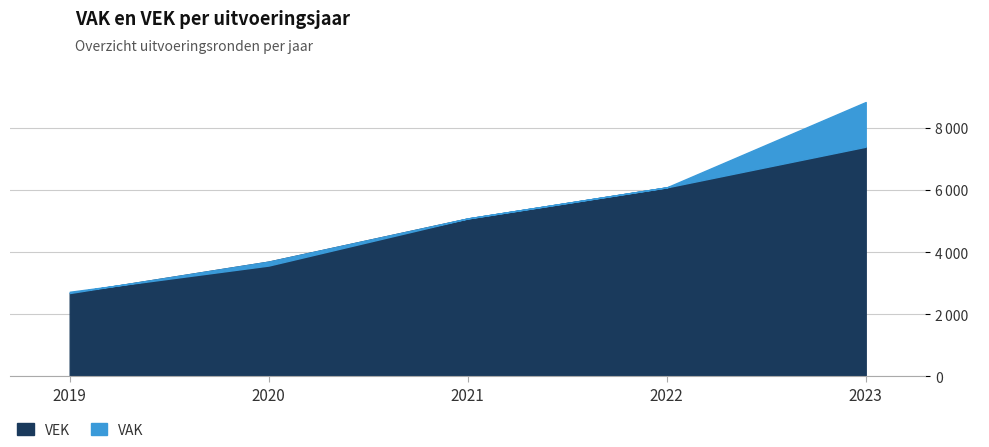

The VEK series shows 1830 at 2019. True or false?

False